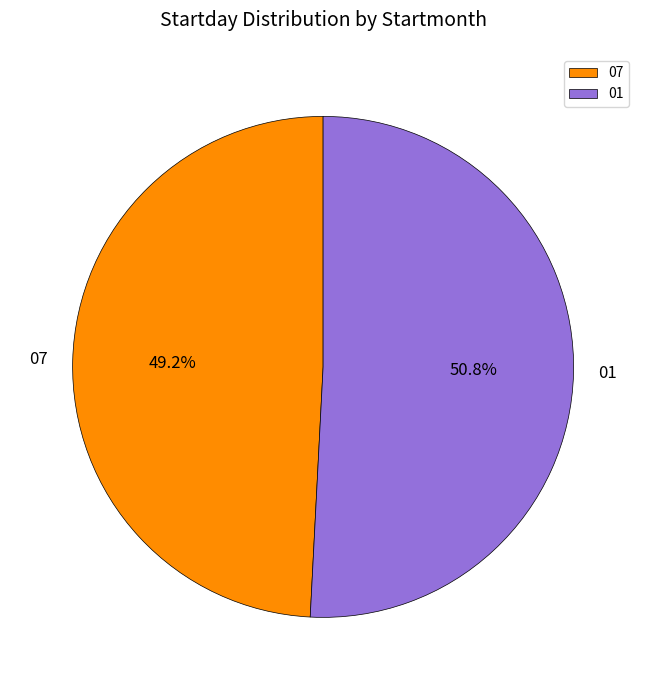

Count the number of slices in the pie.

2